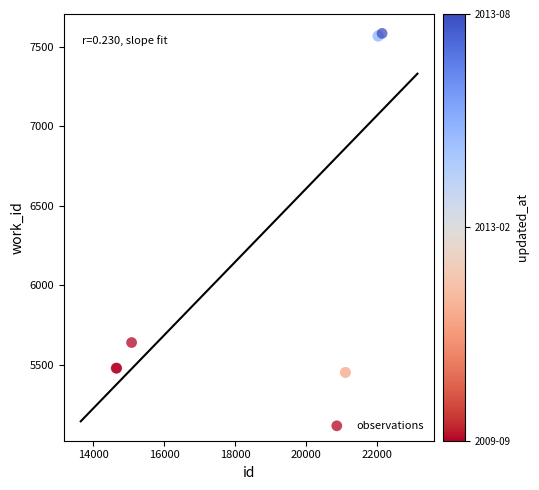

What Y value in the scatter plot is closest to 6517?

5640